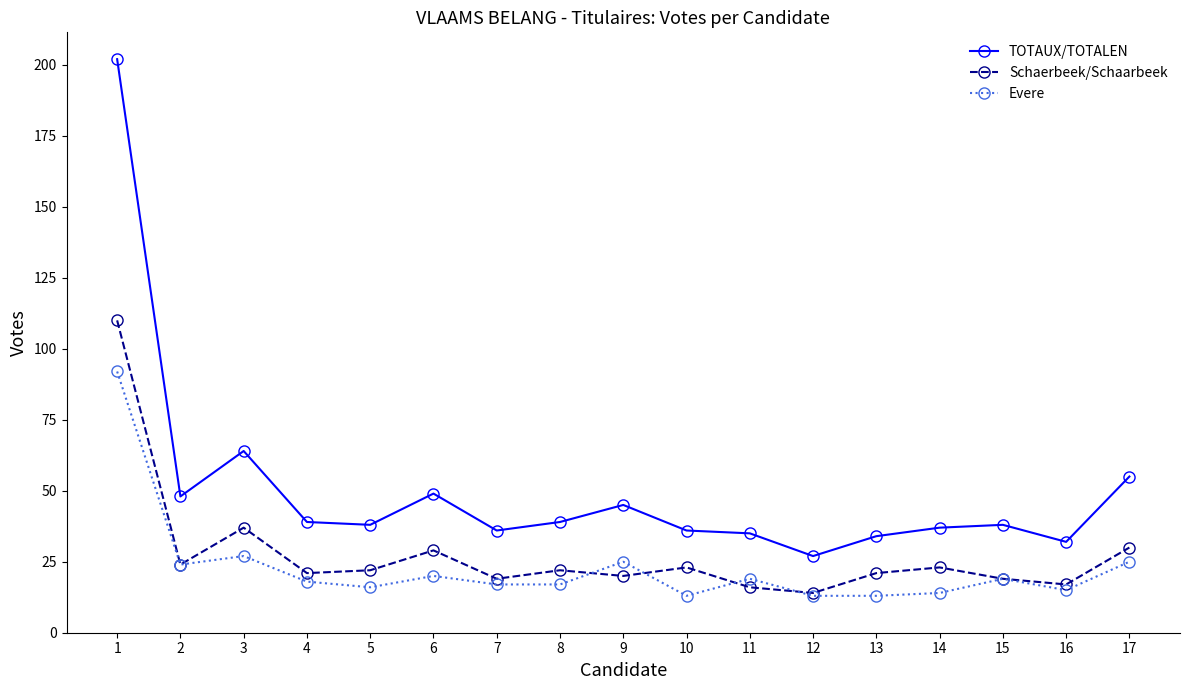

What is the difference between the maximum and minimum values in the TOTAUX/TOTALEN series?

175